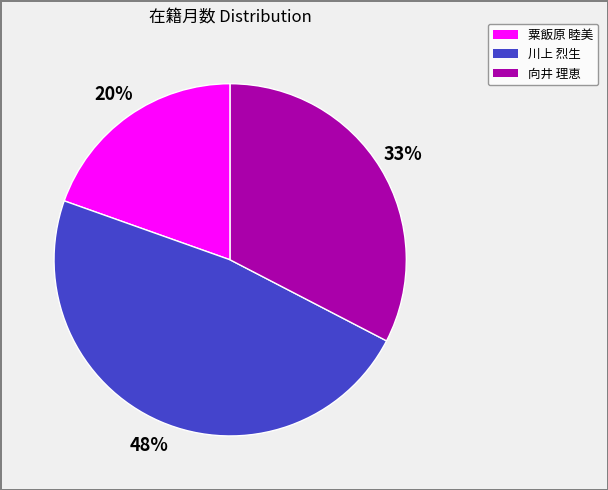

Is there a majority slice in this chart?

No